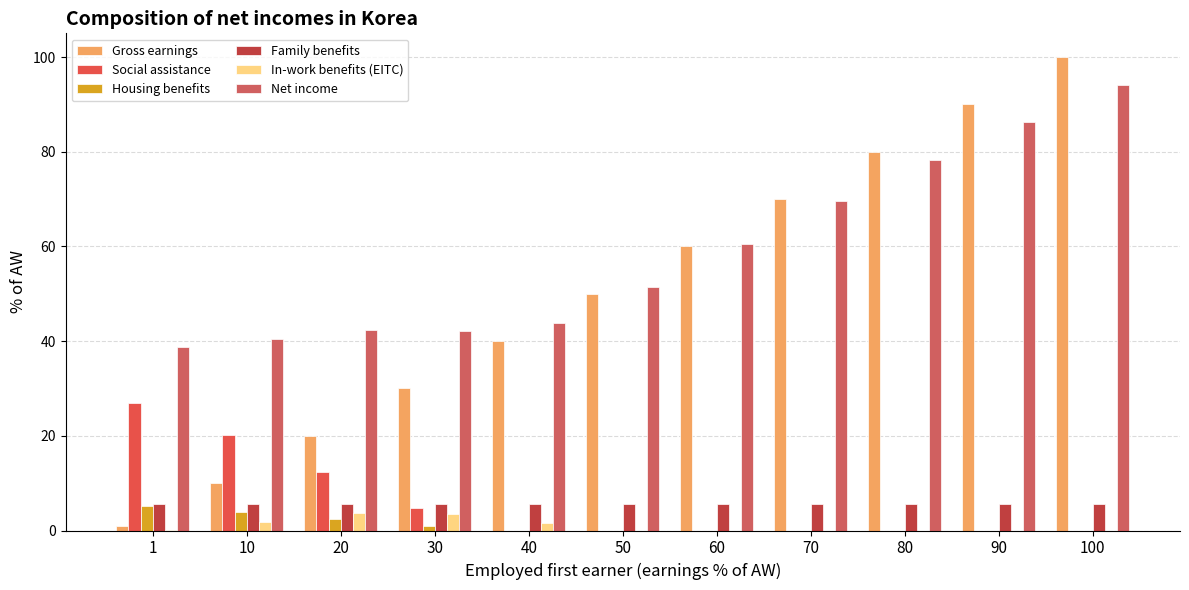

Between 70 and 90, which series saw the biggest shift?

Gross earnings